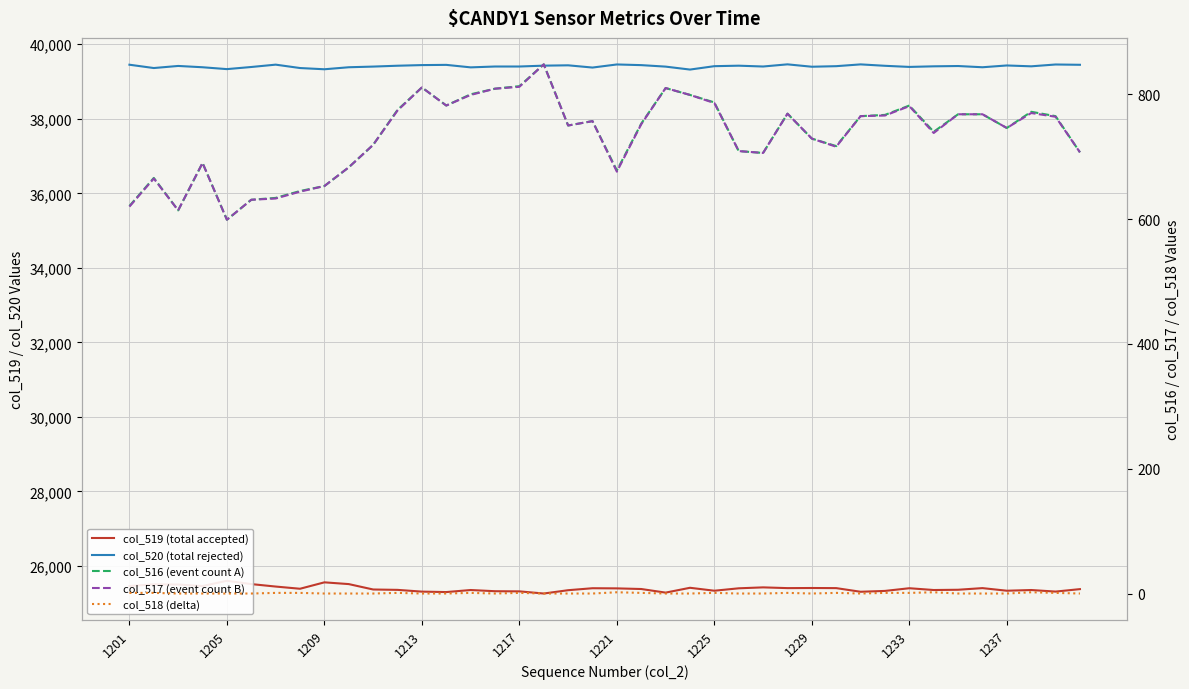

Reading right to left, what are all the values shown in this chart?

col_519 (total accepted): 25379	25313	25355	25336	25406	25362	25355	25403	25331	25308	25406	25409	25406	25426	25401	25336	25415	25285	25382	25399	25403	25350	25261	25319	25323	25355	25300	25312	25359	25369	25514	25561	25389	25448	25514	25603	25462	25503	25507	25463
col_520 (total rejected): 39449	39457	39408	39431	39383	39416	39408	39392	39422	39460	39412	39397	39461	39403	39425	39412	39321	39400	39440	39458	39375	39435	39426	39403	39403	39380	39447	39441	39424	39401	39383	39329	39362	39453	39390	39333	39383	39418	39362	39451
col_516 (event count A): 707	765	772	746	768	768	740	782	767	765	717	729	769	706	709	787	799	810	753	678	757	750	848	813	809	800	782	811	775	719	683	653	645	634	631	599	690	614	666	621
col_517 (event count B): 707	764	770	746	768	768	738	781	766	765	716	729	769	706	709	786	799	810	752	676	757	750	848	812	809	799	782	811	774	719	683	653	644	633	631	599	690	614	665	620
col_518 (delta): 0	1	2	0	0	0	2	1	1	0	1	0	1	0	0	1	0	0	1	2	0	0	0	1	0	1	0	0	1	0	0	0	1	1	0	0	0	0	1	1